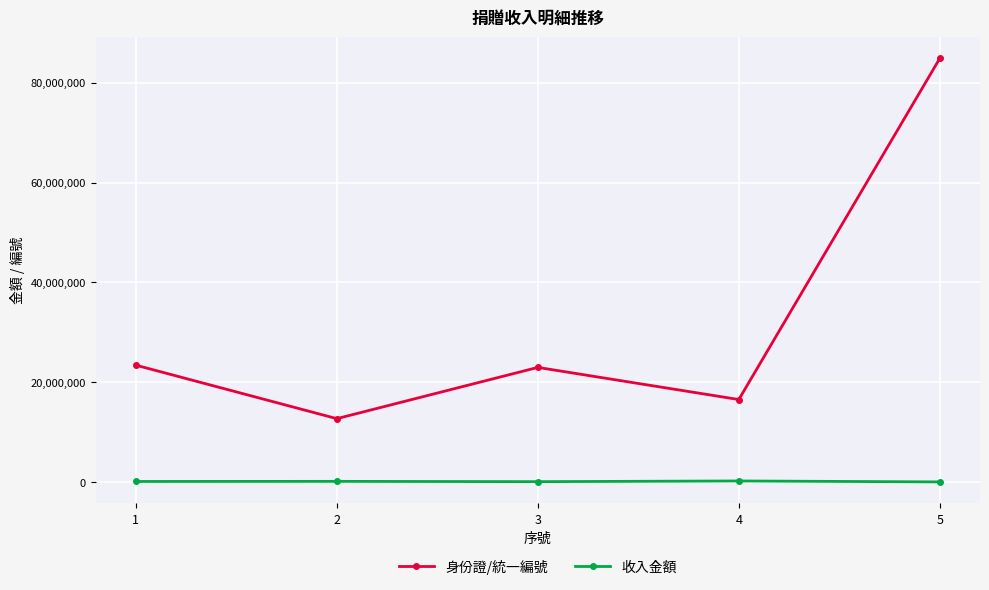

How many interior local valleys does the 身份證/統一編號 series have?

2